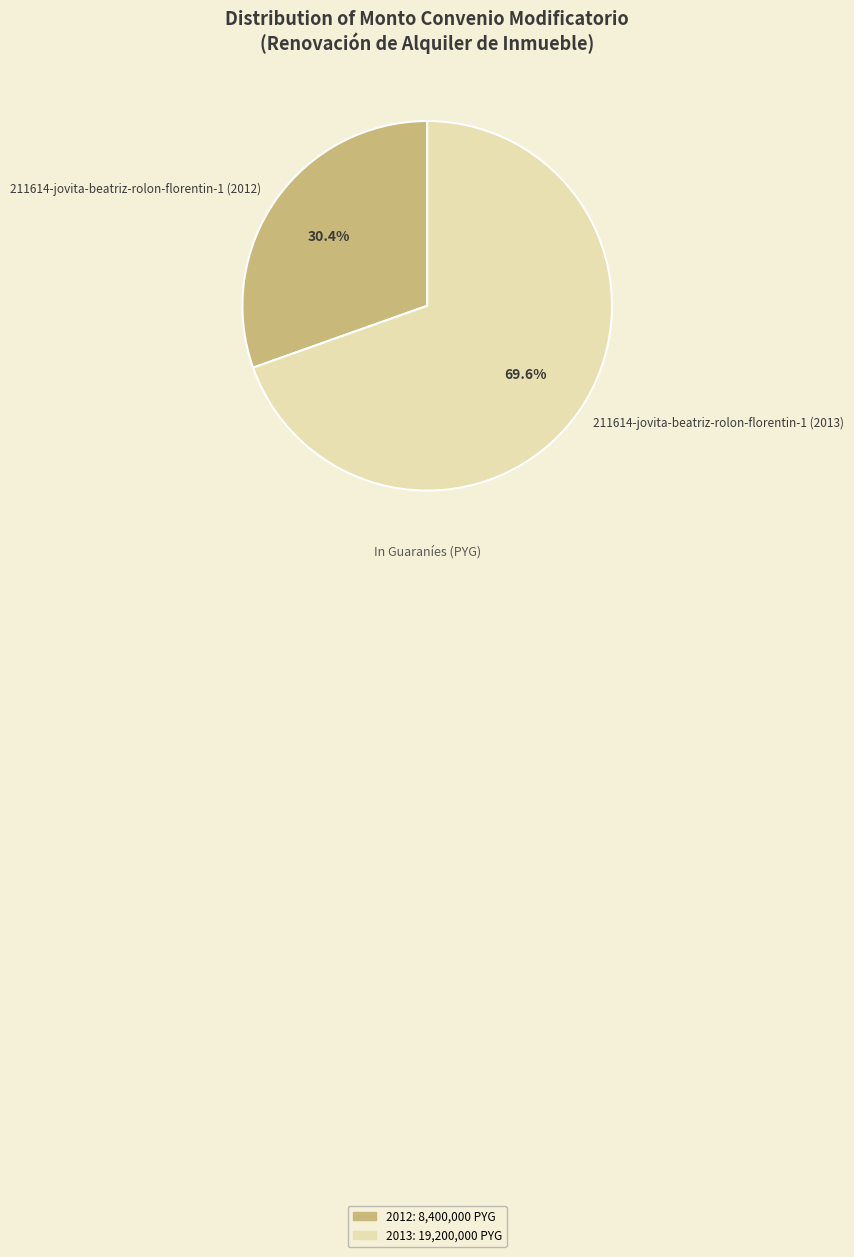

How many segments does this pie chart have?

2